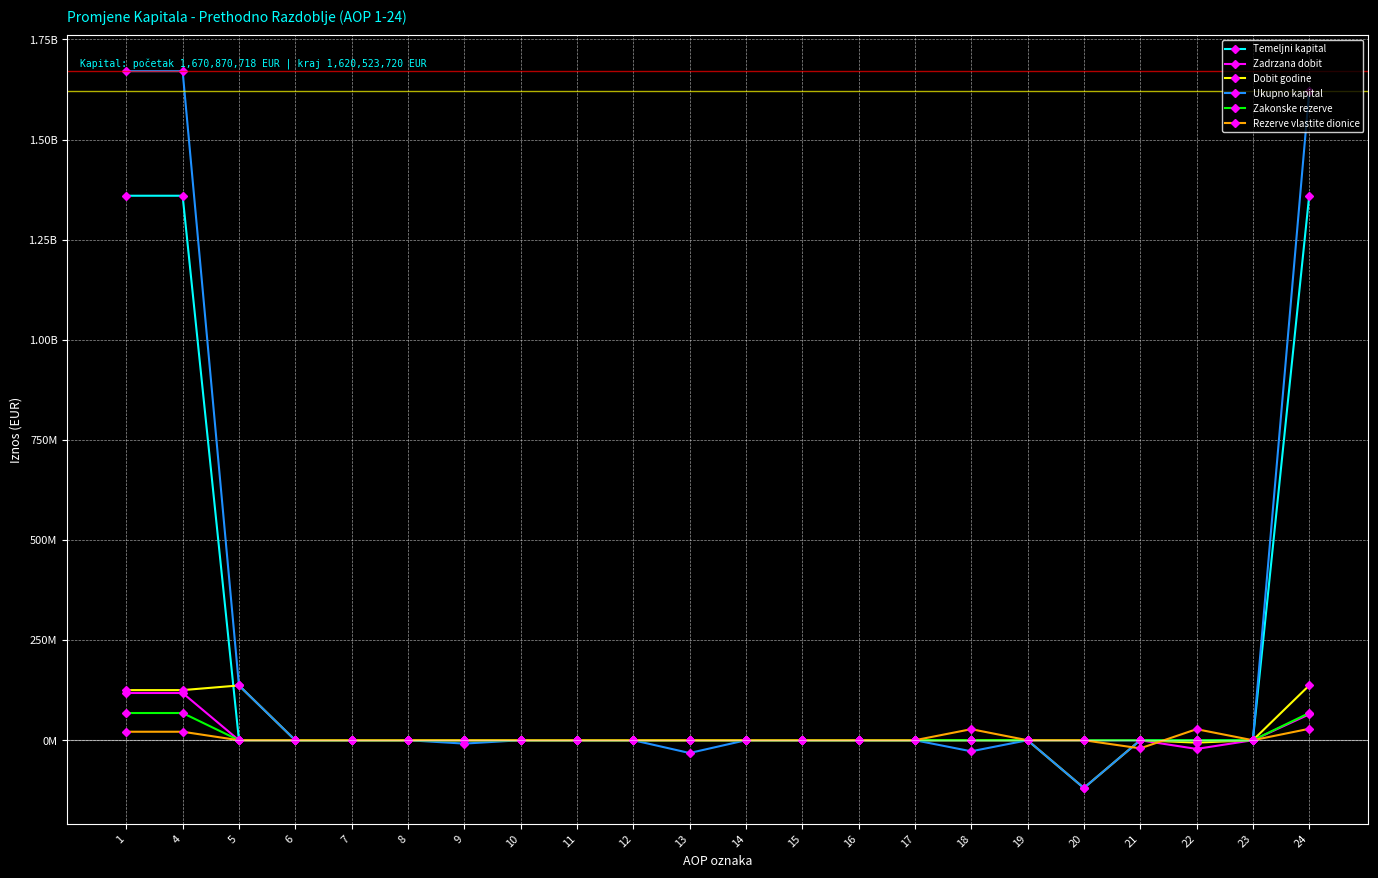

Reading right to left, extract all data points from this chart.

Temeljni kapital: 24=1359742172	23=0	22=0	21=0	20=0	19=0	18=0	17=0	16=0	15=0	14=0	13=0	12=0	11=0	10=0	9=0	8=0	7=0	6=0	5=0	4=1359742172	1=1359742172
Zadrzana dobit: 24=64627623	23=0	22=-21681447	21=0	20=0	19=0	18=0	17=0	16=0	15=0	14=0	13=0	12=0	11=0	10=0	9=0	8=0	7=0	6=0	5=0	4=117966163	1=117966163
Dobit godine: 24=136827114	23=0	22=-5951390	21=0	20=-119209808	19=0	18=0	17=0	16=0	15=0	14=0	13=0	12=0	11=0	10=0	9=0	8=0	7=0	6=0	5=136827114	4=125161198	1=125161198
Ukupno kapital: 24=1620523720	23=0	22=0	21=0	20=-119209808	19=0	18=-27632837	17=0	16=0	15=0	14=0	13=-31926941	12=0	11=0	10=0	9=-8412246	8=7720	7=0	6=0	5=136827114	4=1670870718	1=1670870718
Zakonske rezerve: 24=67987109	23=0	22=0	21=0	20=0	19=0	18=0	17=0	16=0	15=0	14=0	13=0	12=0	11=0	10=0	9=0	8=0	7=0	6=0	5=0	4=67987109	1=67987109
Rezerve vlastite dionice: 24=28579126	23=0	22=27632837	21=-20280039	20=0	19=0	18=27632837	17=0	16=0	15=0	14=0	13=0	12=0	11=0	10=0	9=0	8=0	7=0	6=0	5=0	4=21226328	1=21226328